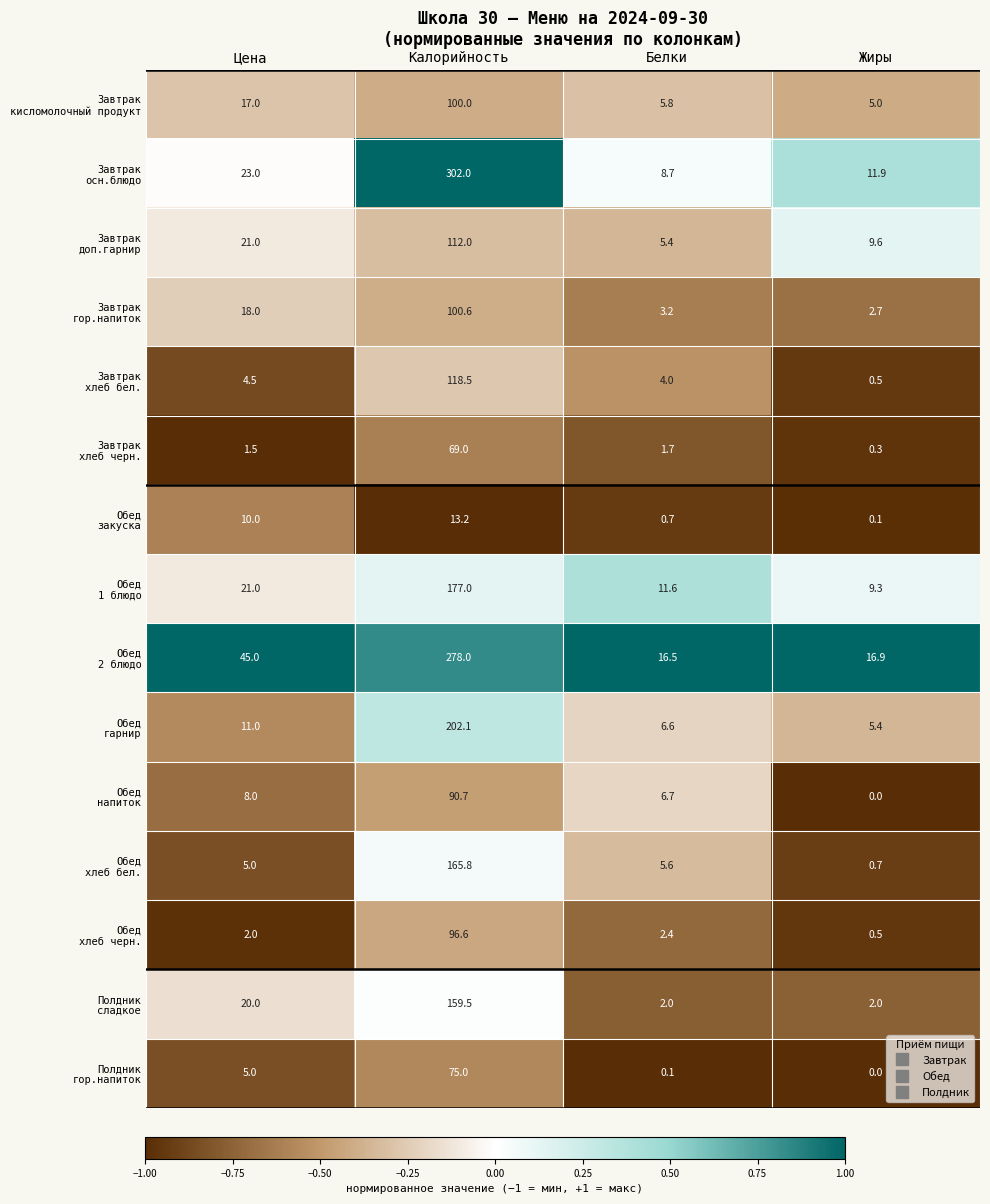

At how many categories does at least one series exceed 0?

4